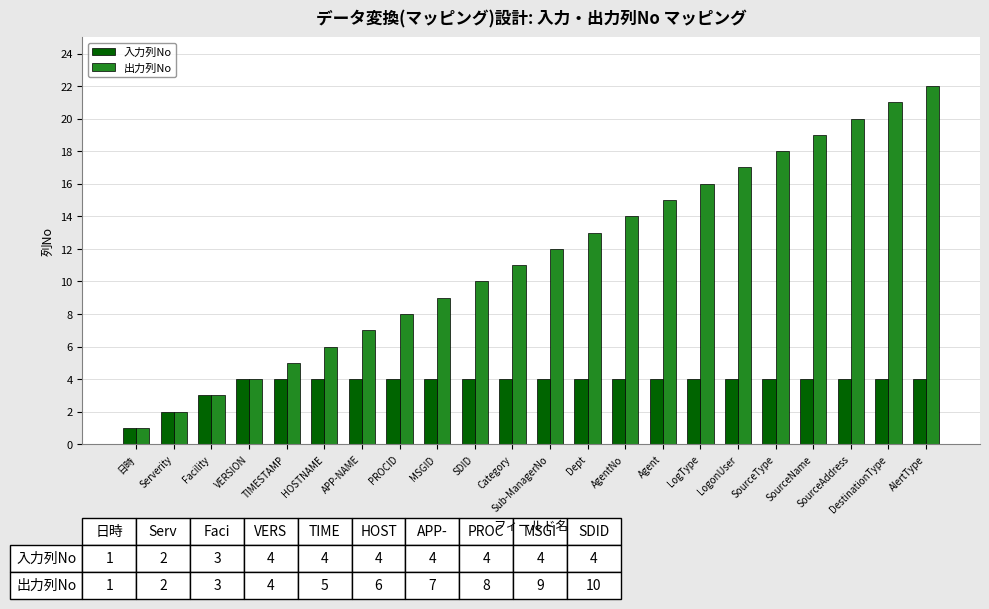

At which category is the sum across all series the highest?

AlertType